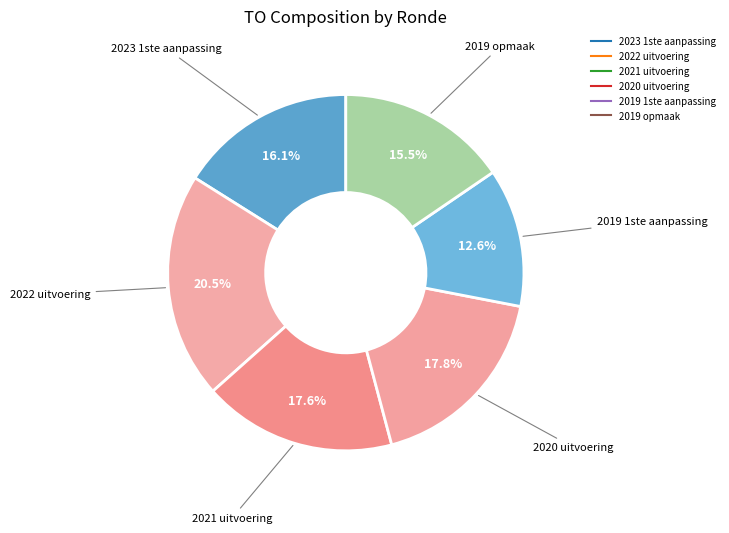

Does 2020 uitvoering represent more than half of the total?

No